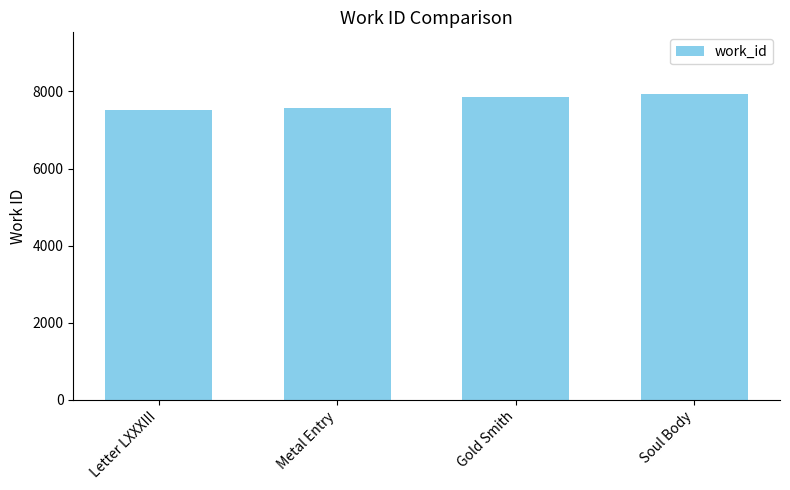

What is the difference between the maximum and second lowest values?

379